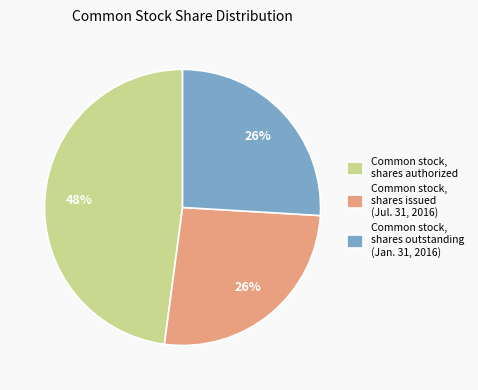

To the nearest percent, what portion does Common stock, shares authorized represent?

48%